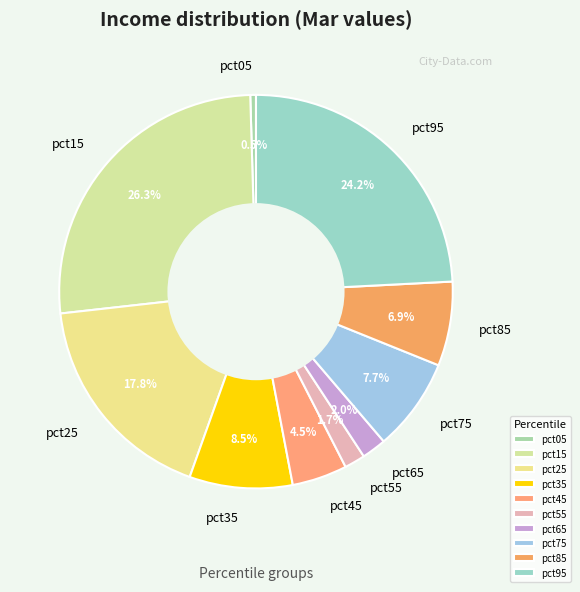

Is pct25 the majority of the pie?

No